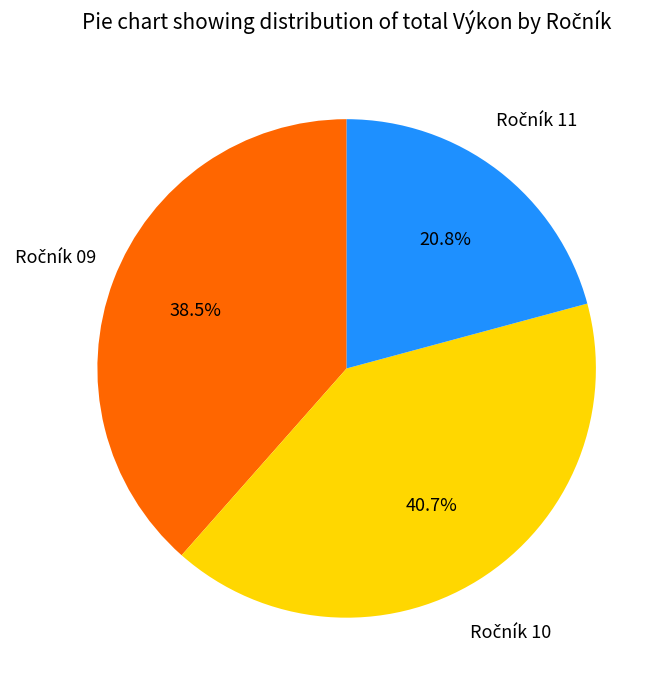

Is there a majority slice in this chart?

No